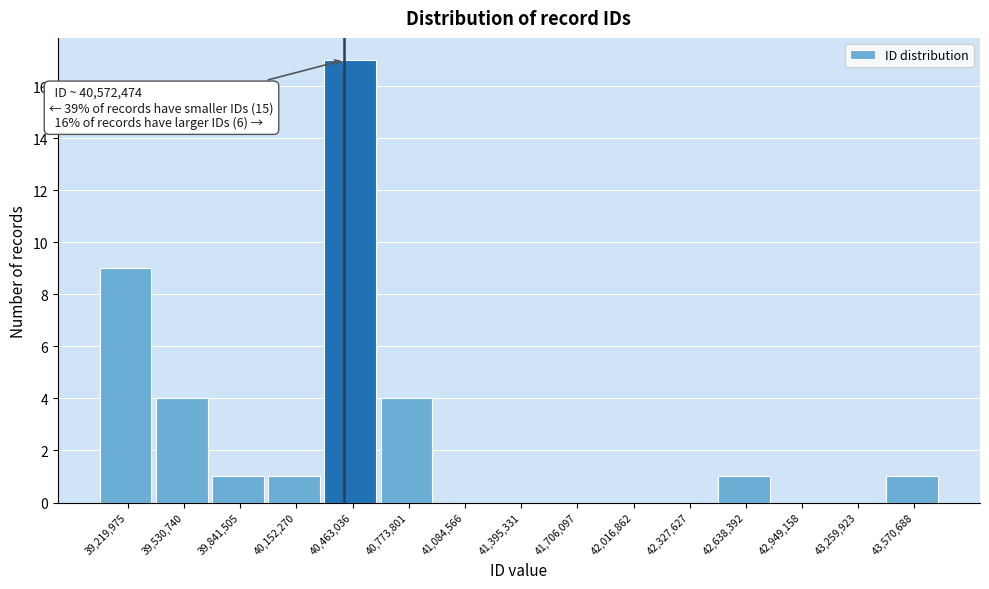

Reading left to right, list all the values displayed in this chart.

39,219,975=9	39,530,740=4	39,841,505=1	40,152,270=1	40,463,036=17	40,773,801=4	41,084,566=0	41,395,331=0	41,706,097=0	42,016,862=0	42,327,627=0	42,638,392=1	42,949,158=0	43,259,923=0	43,570,688=1